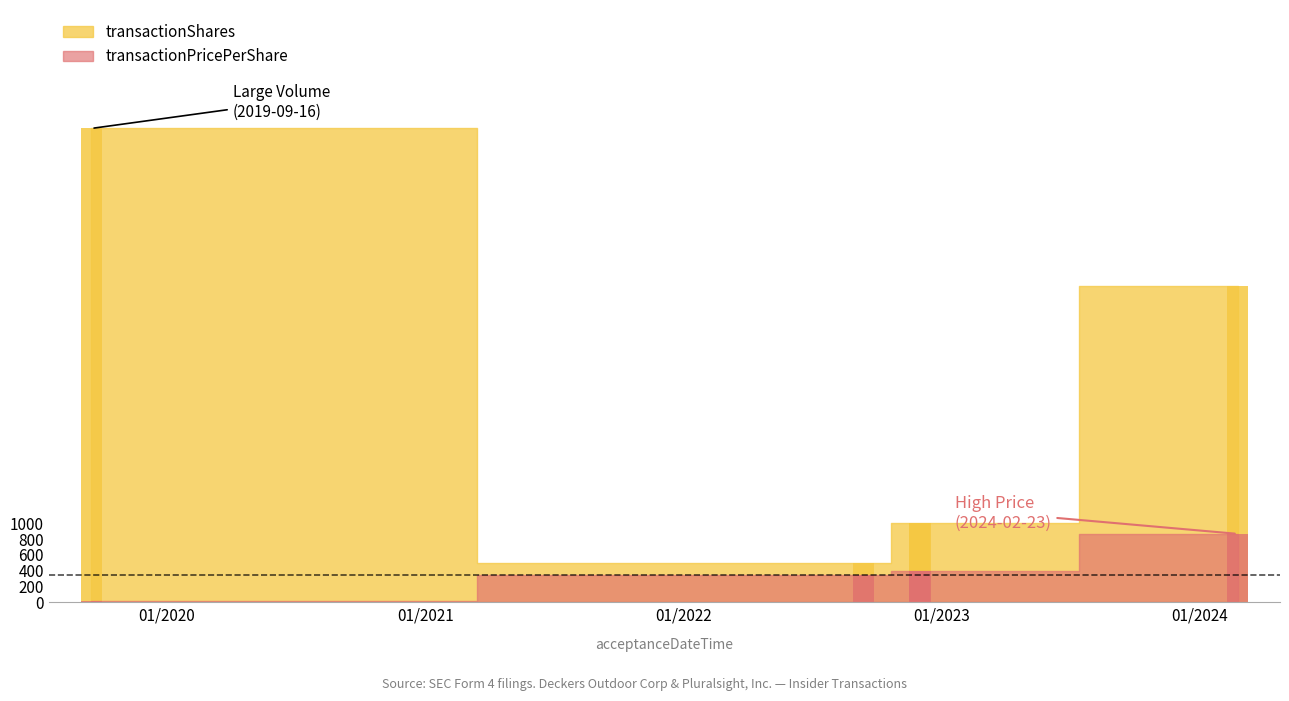

What are all the series names shown in the legend?

transactionPricePerShare, transactionShares